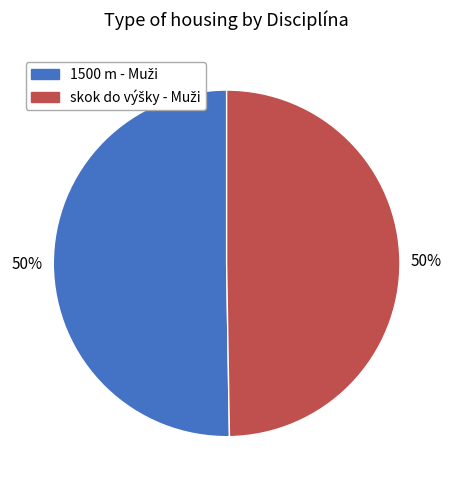

To the nearest percent, what is the average slice percentage?

50%